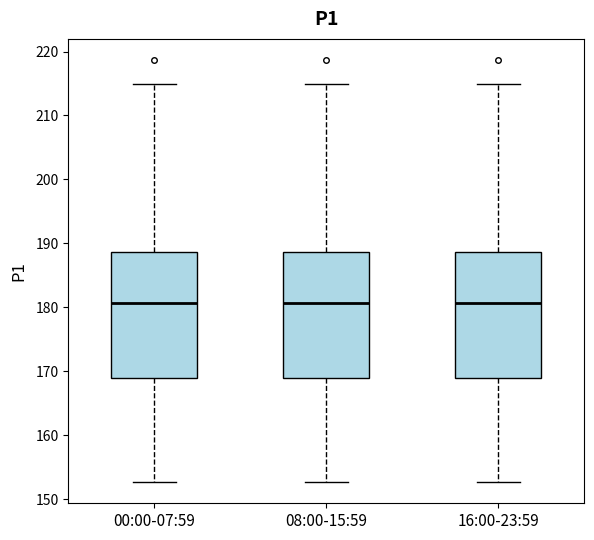

Reading left to right, transcribe this box plot: for each box, give where its median line is, the range the box spans, and where its two whiskers end, as read against the y-axis. The values are not printed on the chart, so give them approximately, as read against the axis.

00:00-07:59: median 181, box 169 to 189, whiskers 153 to 215
08:00-15:59: median 181, box 169 to 189, whiskers 153 to 215
16:00-23:59: median 181, box 169 to 189, whiskers 153 to 215